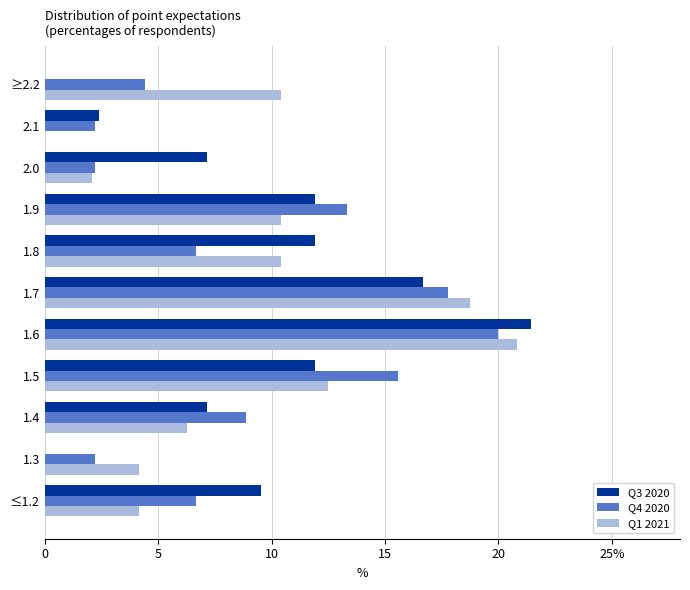

What is the sum of all Q3 2020 values?

100.0